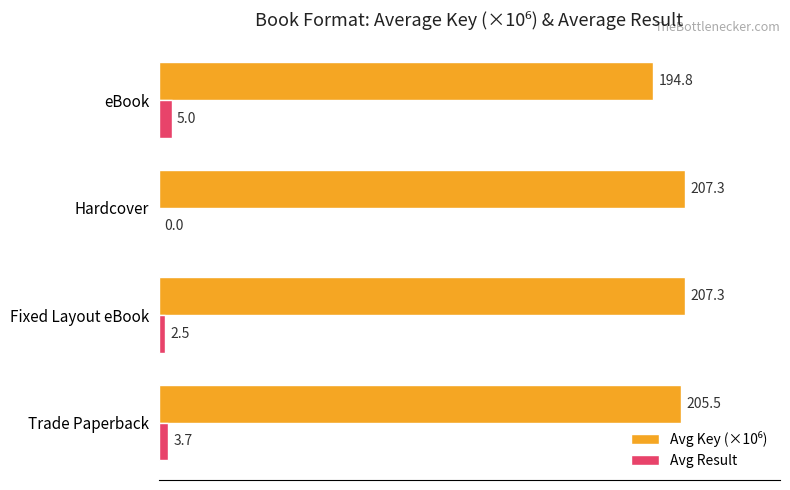

What is the sum of the Avg Result values at Fixed Layout eBook and eBook?

7.5